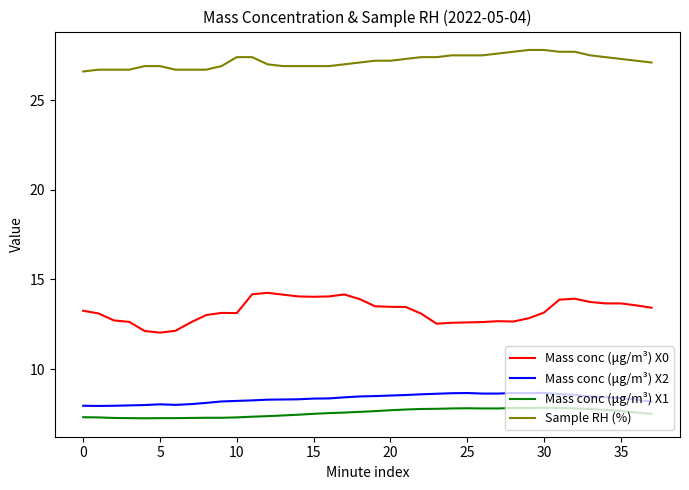

True or false: Sample RH (%) and Mass conc (μg/m³) X0 intersect in this chart.

False